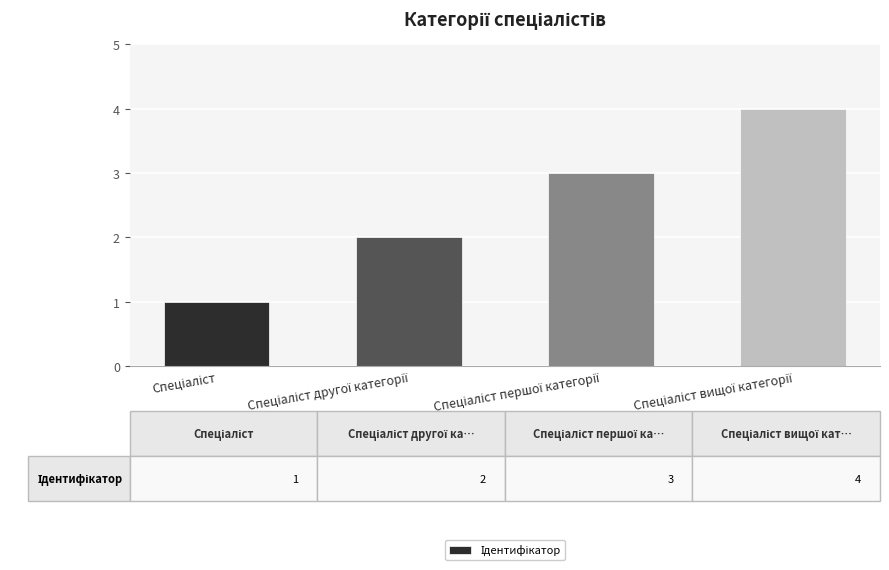

What is the difference between the maximum and minimum values?

3